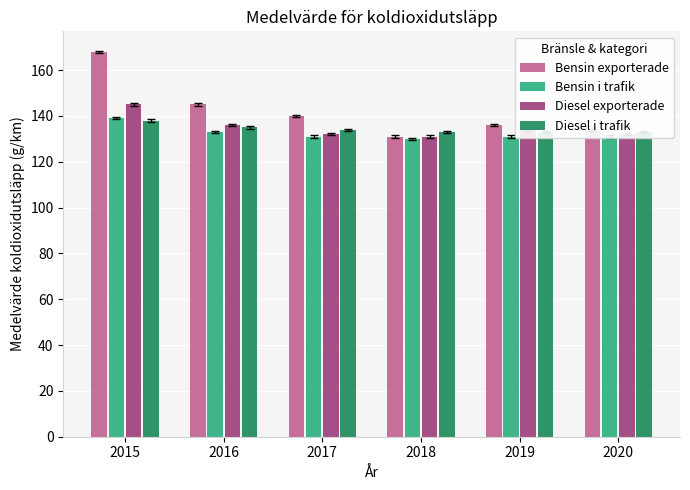

What is the difference between the maximum and minimum values in the Diesel i trafik series?

5